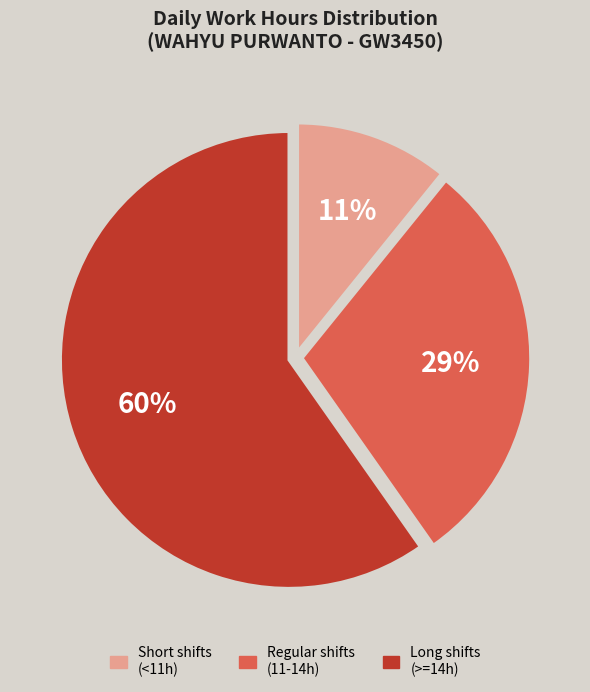

To the nearest percent, what is the difference between the largest and smallest slice percentages?

49%